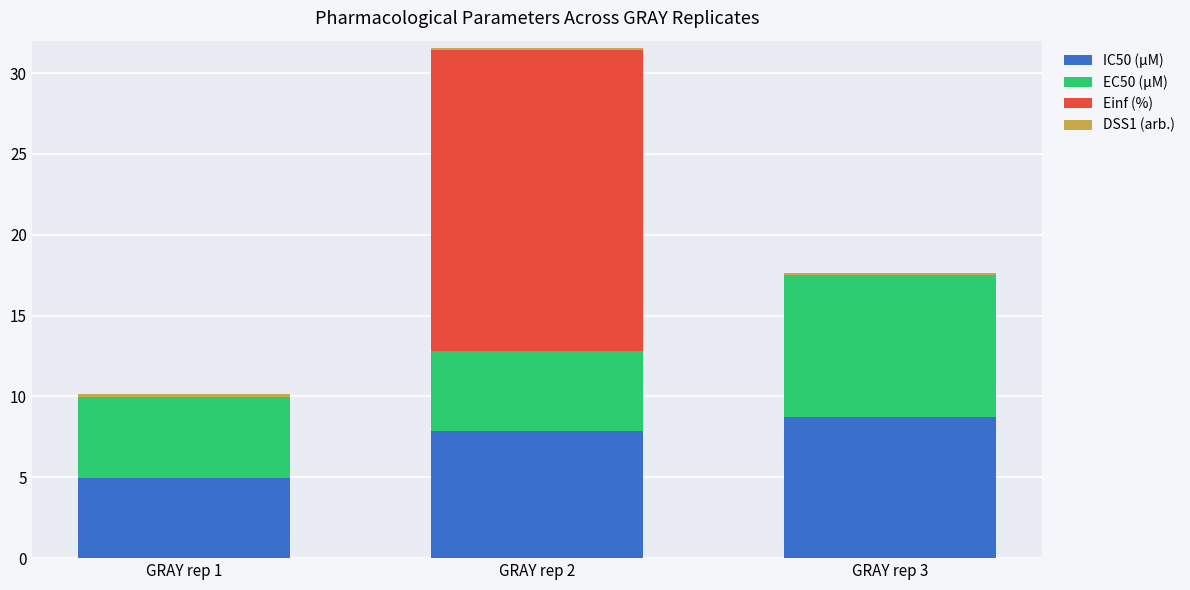

Count the number of data series in this chart.

4